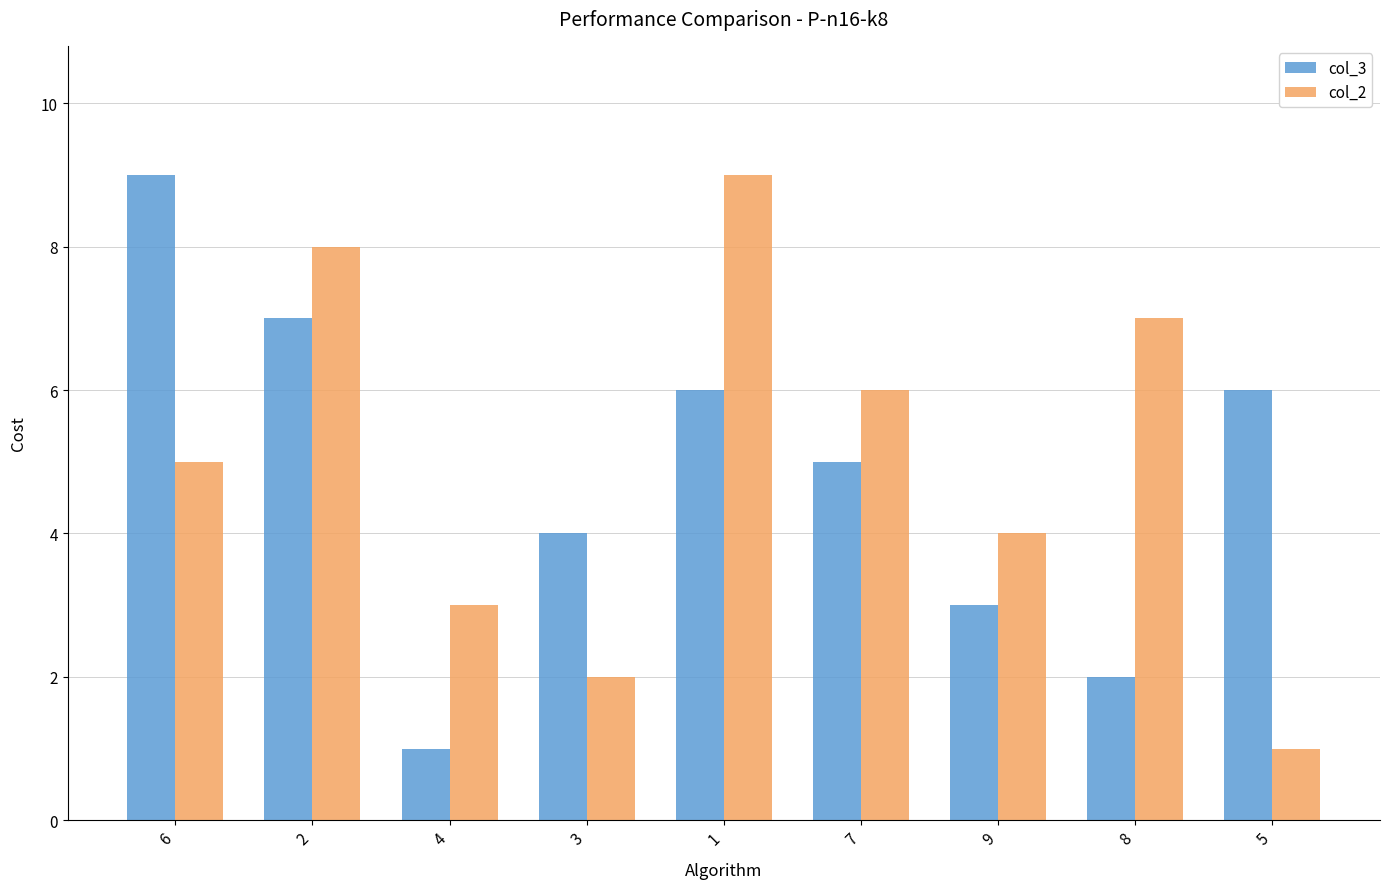

How many series are shown in this chart?

2